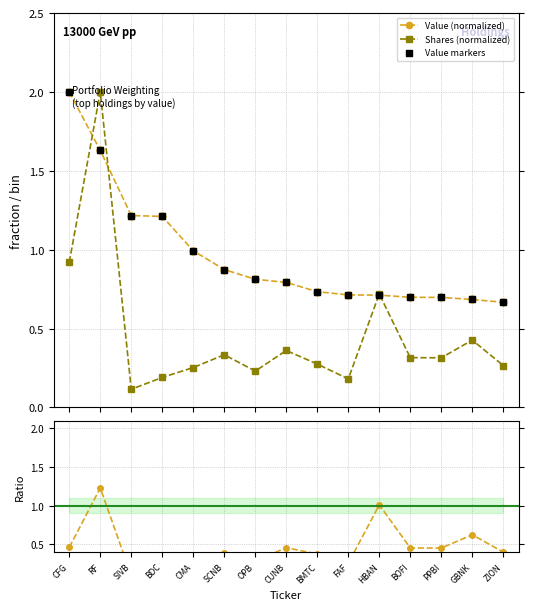

Is the value of Shares (normalized) at BOFI greater than the value of Value (normalized) at PPBI?

No